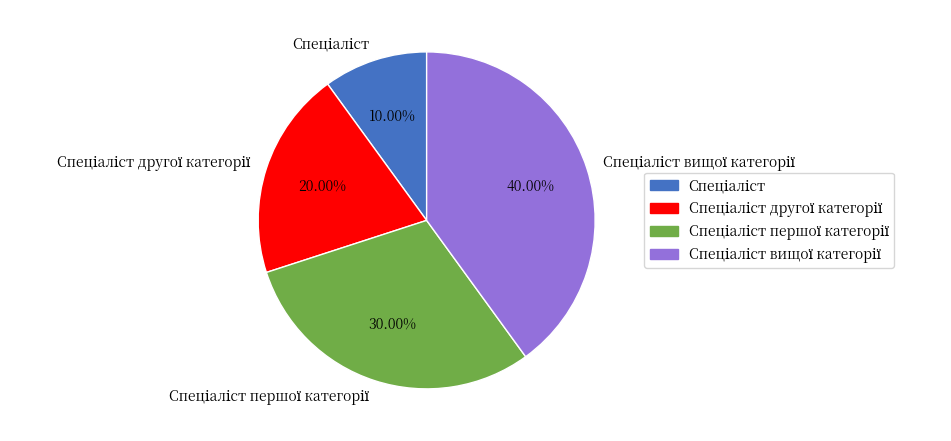

Is there any slice that represents more than half of the pie?

No